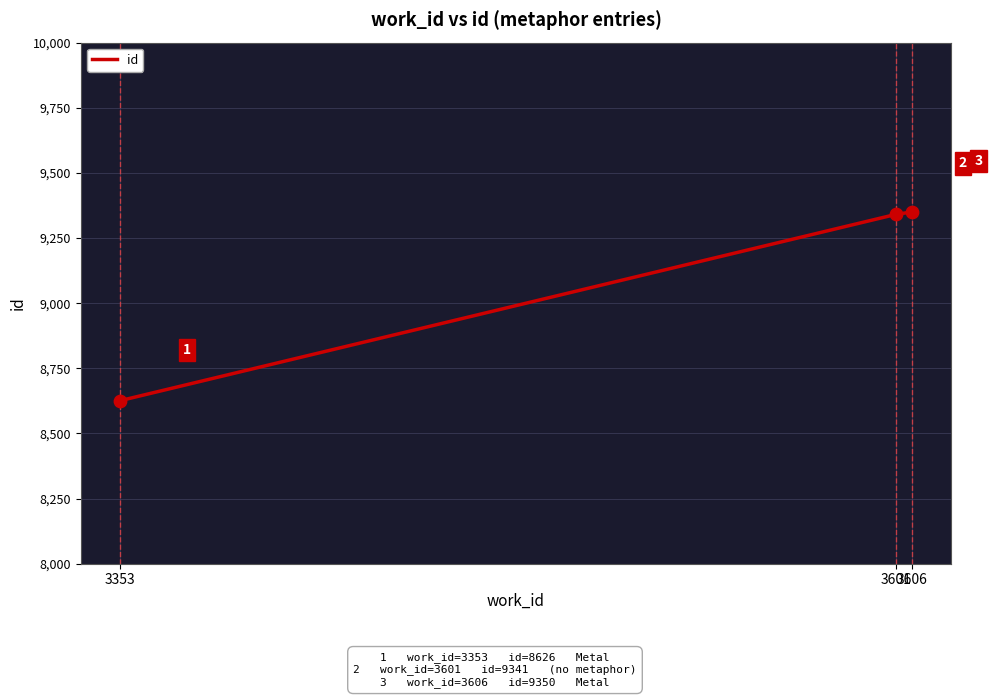

Which has a higher value, 3606 or 3353?

3606